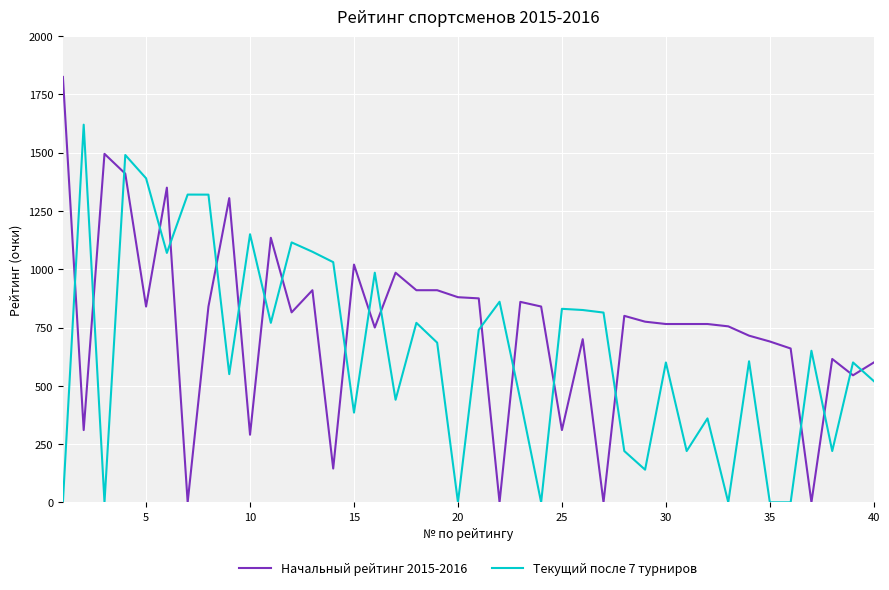

Which series has the largest range (max minus min)?

Начальный рейтинг 2015-2016